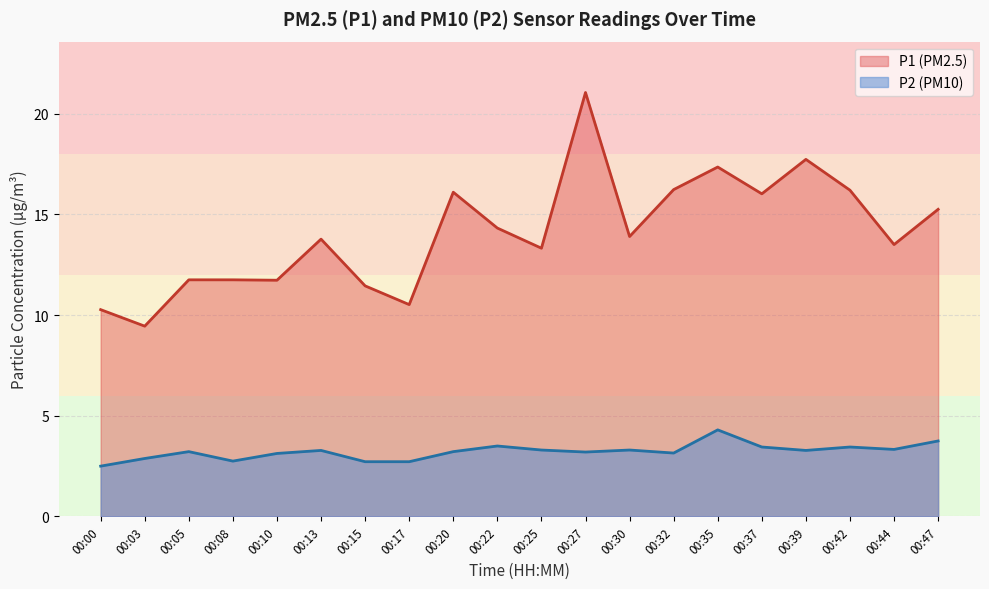

What are all the series names shown in the legend?

P1 (PM2.5), P2 (PM10)